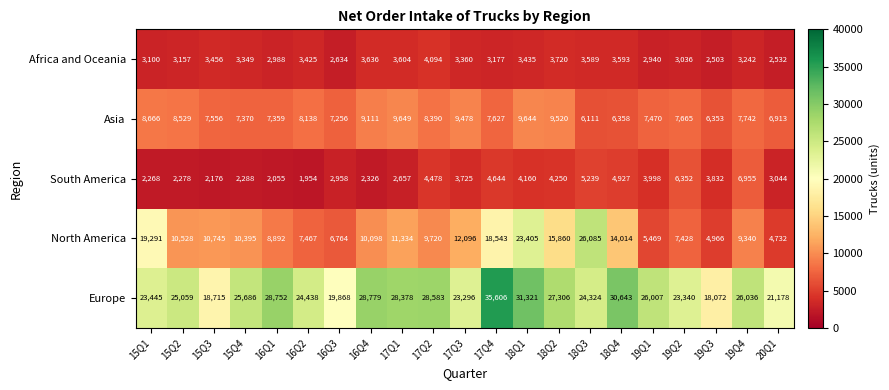

The value of Europe at 17Q2 is 50560. True or false?

False